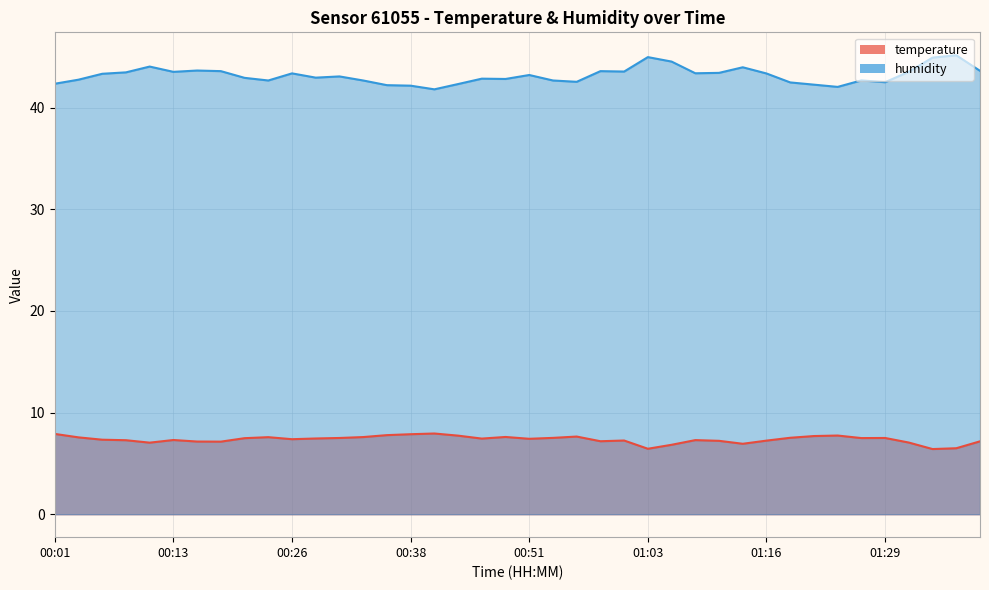

Reading left to right, what are all the values shown in this chart?

temperature: 7.9	7.6	7.3	7.3	7.0	7.3	7.2	7.1	7.5	7.6	7.4	7.5	7.5	7.6	7.8	7.9	7.9	7.7	7.4	7.6	7.4	7.5	7.6	7.2	7.2	6.4	6.8	7.3	7.2	6.9	7.2	7.5	7.7	7.7	7.5	7.5	7.0	6.4	6.5	7.2
humidity: 42.4	42.8	43.3	43.5	44.0	43.5	43.6	43.6	42.9	42.7	43.4	43.0	43.1	42.7	42.2	42.2	41.8	42.3	42.9	42.8	43.2	42.7	42.5	43.6	43.5	45.0	44.5	43.4	43.4	44.0	43.4	42.5	42.3	42.0	42.7	42.5	43.5	44.9	45.1	43.6